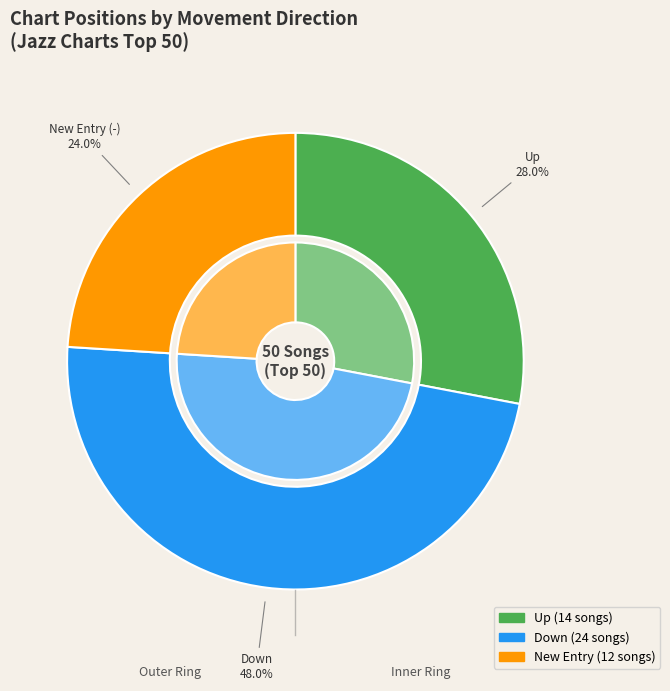

Is there a majority slice in this chart?

No